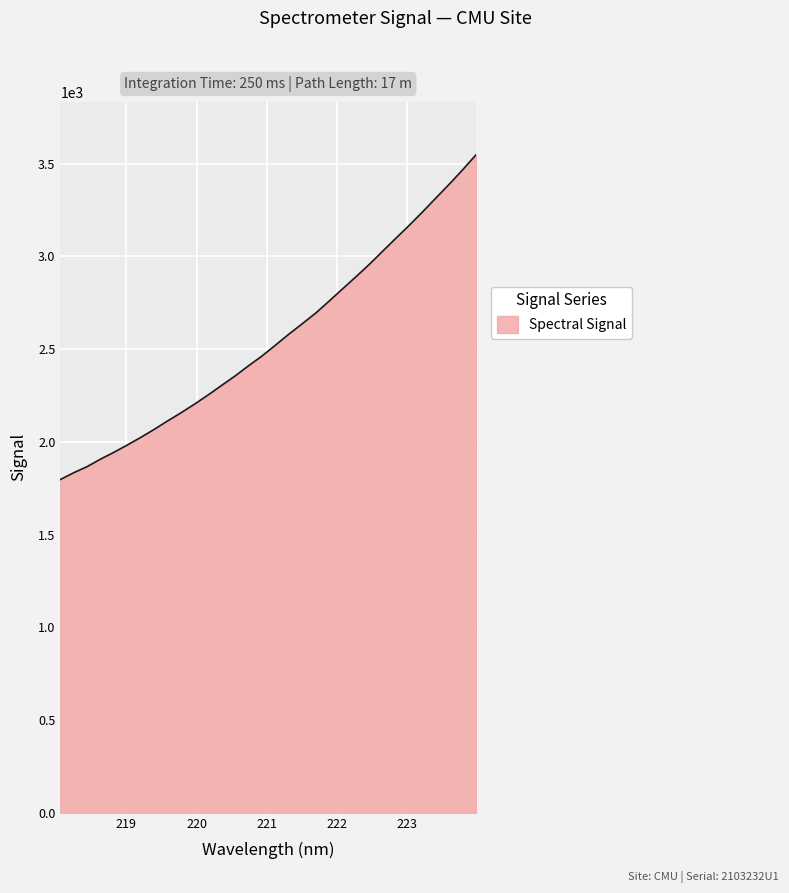

What is the difference between the maximum and minimum values?

1752.1